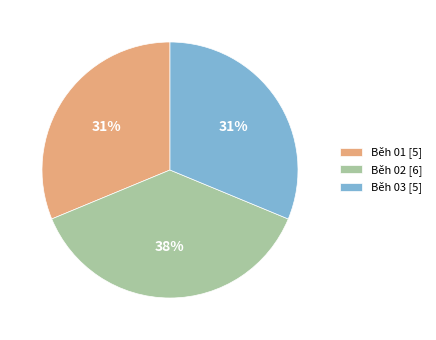

Is Běh 01 the majority of the pie?

No